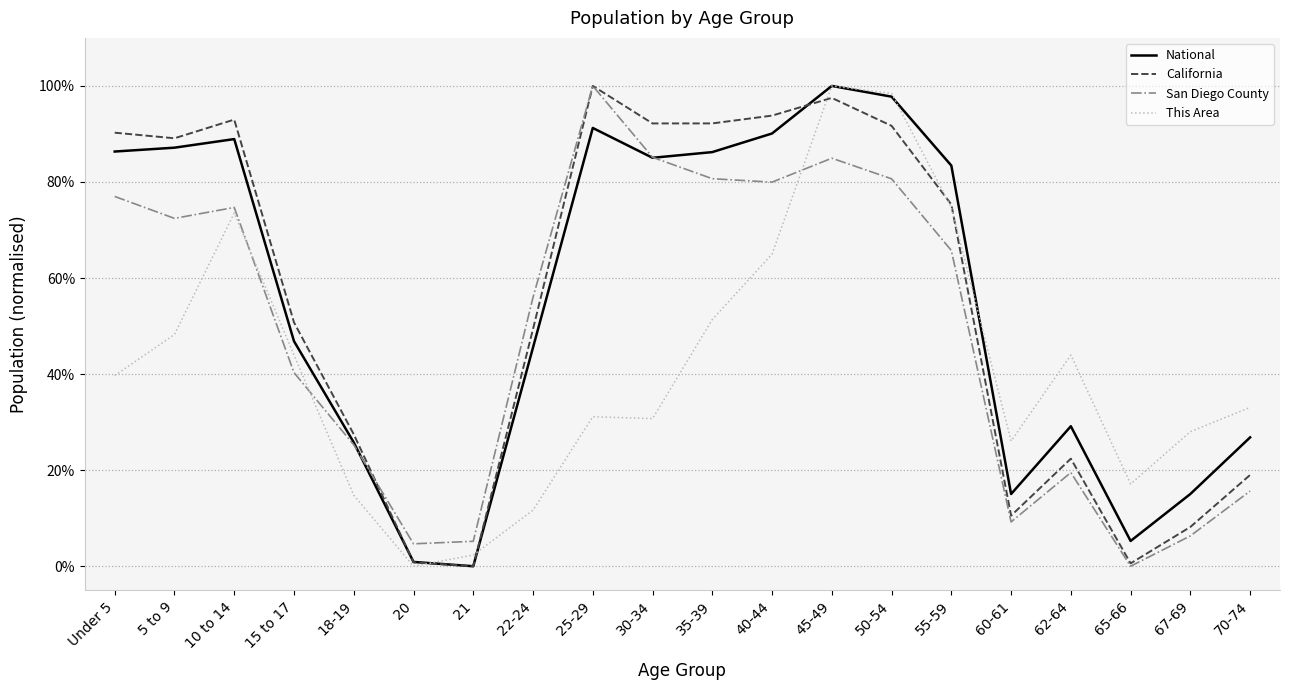

Is this an area chart (filled region under the line)?

No